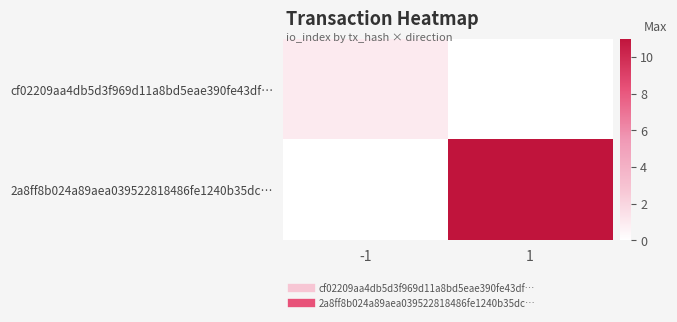

What is the difference between the highest and lowest values at 1?

11